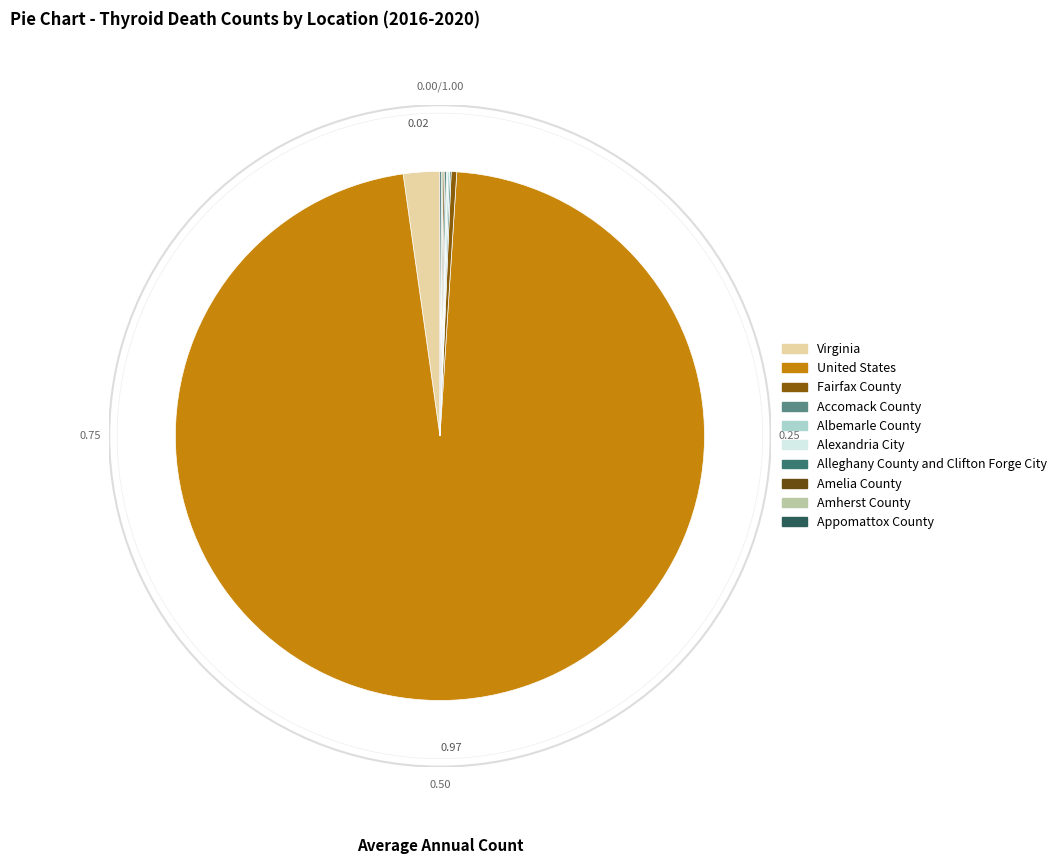

What is the change in value from United States to Amherst County?

-1999